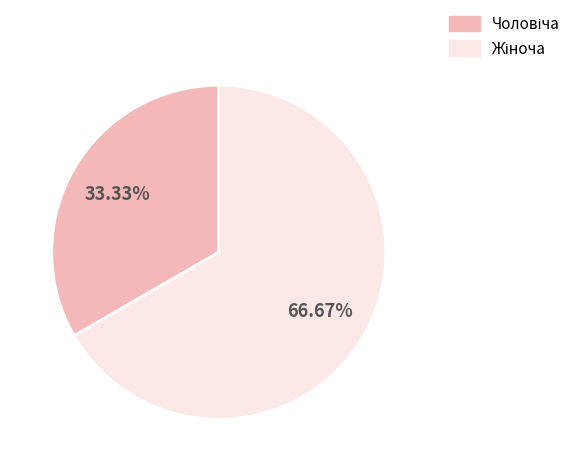

What is the largest slice in the pie chart?

Жіноча